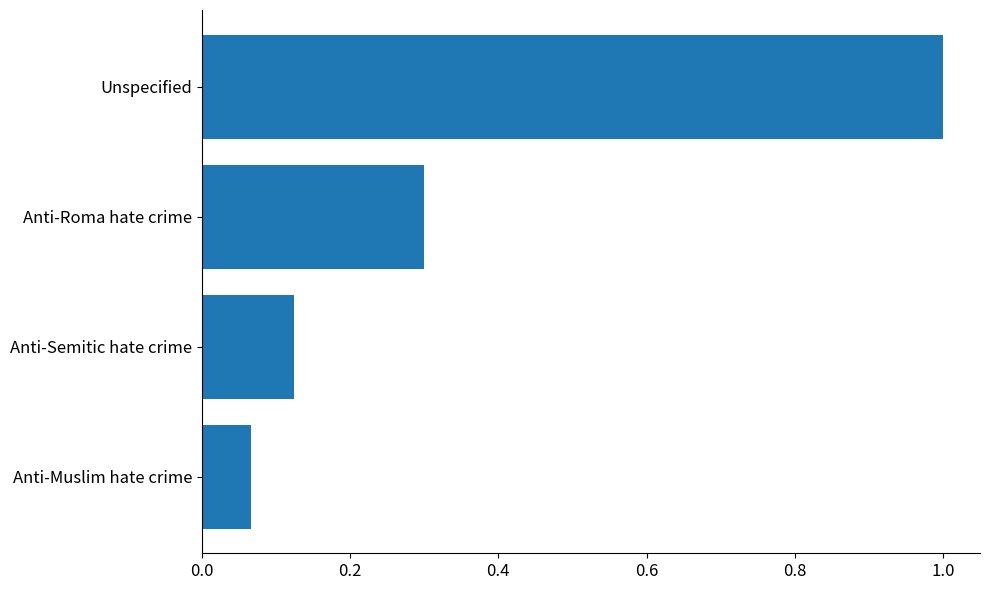

The value at Unspecified is 1.5. True or false?

False